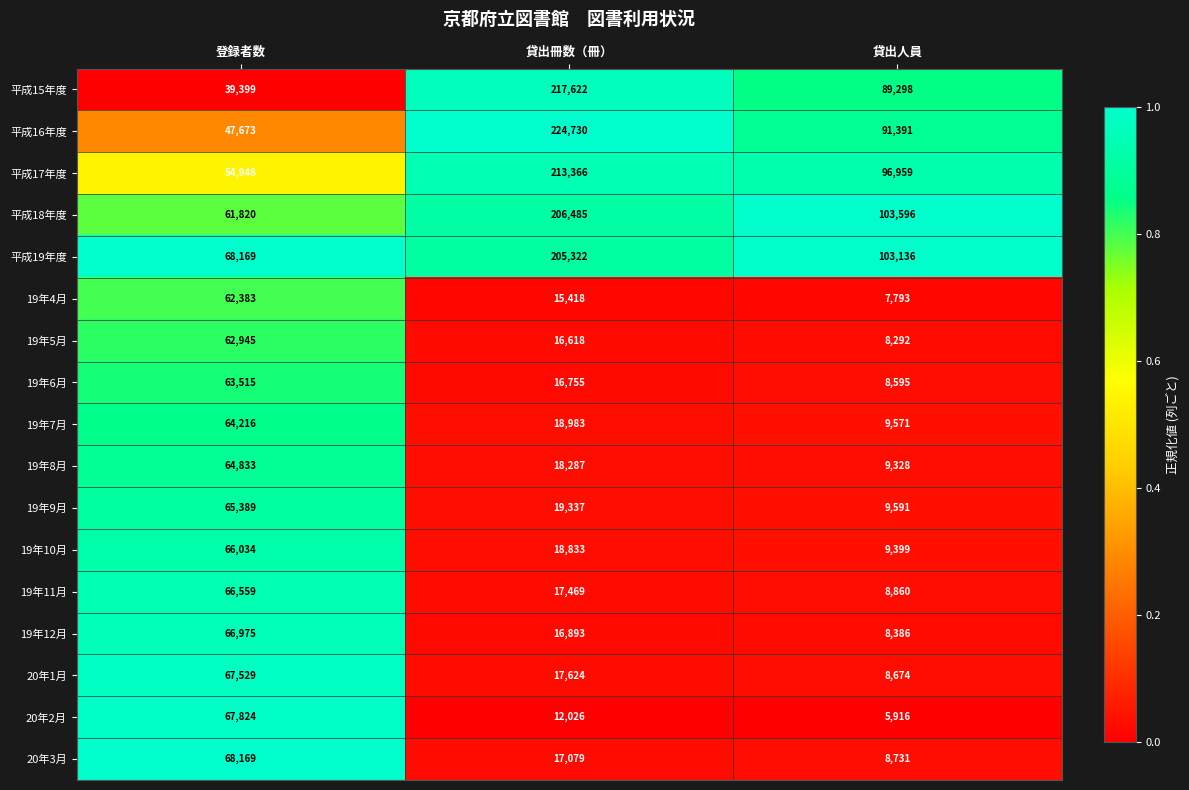

What is the total value across all series at 貸出人員?

587516